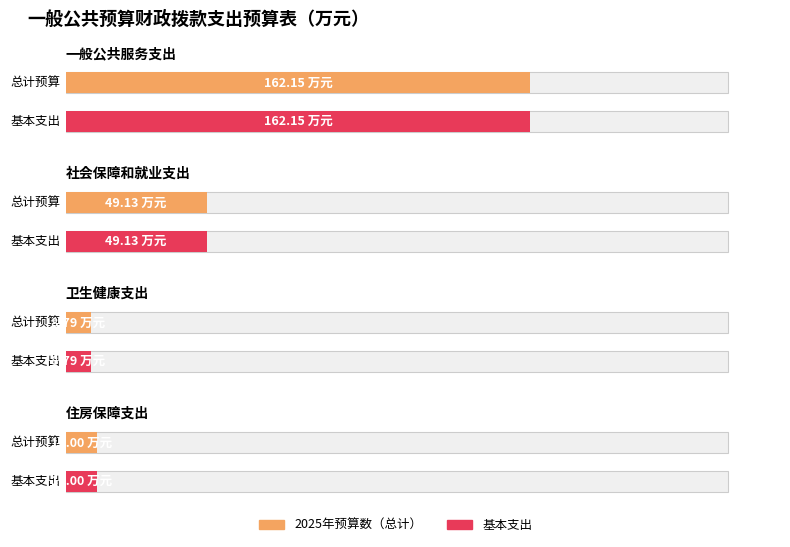

What is the difference between the second highest and second lowest values in the 2025年预算数（总计） series?

38.1